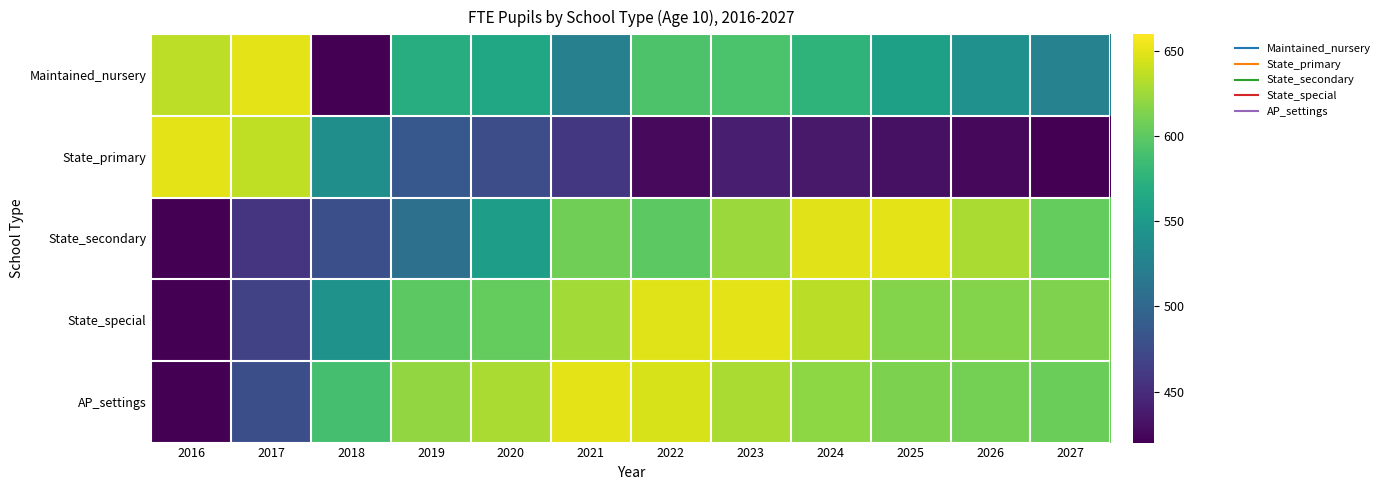

Reading left to right, what are all the values shown in this chart?

Maintained_nursery: 2016=636.1	2017=650.0	2018=420.0	2019=569.2	2020=562.6	2021=524.3	2022=593.1	2023=591.6	2024=576.0	2025=556.7	2026=541.1	2027=526.0
State_primary: 2016=650.0	2017=637.5	2018=539.7	2019=486.2	2020=476.4	2021=458.8	2022=426.1	2023=440.4	2024=436.8	2025=431.1	2026=424.9	2027=420.0
State_secondary: 2016=420.0	2017=456.2	2018=478.3	2019=508.6	2020=554.4	2021=608.2	2022=599.6	2023=624.2	2024=649.6	2025=650.0	2026=629.6	2027=602.9
State_special: 2016=420.0	2017=466.0	2018=542.4	2019=599.9	2020=603.2	2021=626.6	2022=648.3	2023=650.0	2024=635.1	2025=615.4	2026=615.2	2027=613.8
AP_settings: 2016=420.0	2017=477.9	2018=589.2	2019=620.8	2020=629.7	2021=650.0	2022=645.1	2023=629.2	2024=618.8	2025=612.4	2026=609.9	2027=606.5